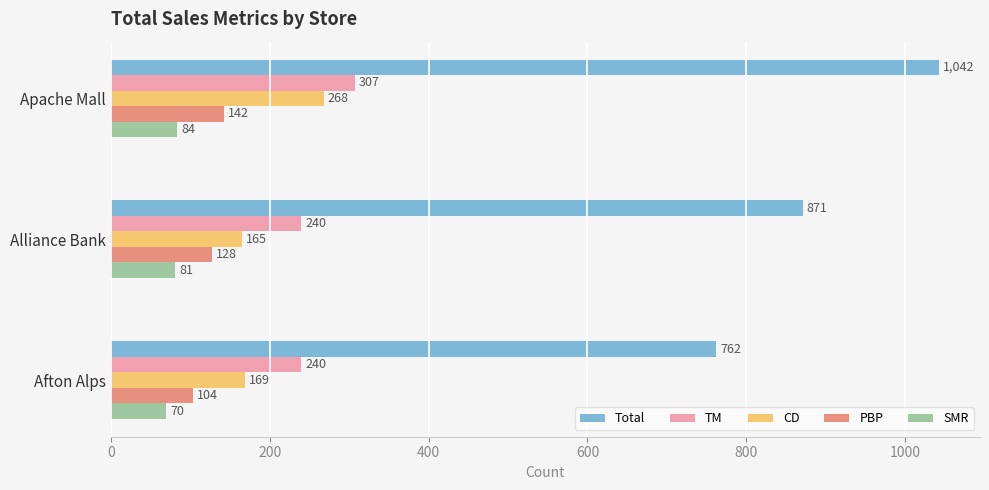

True or false: TM has a value of 240 at Afton Alps.

True